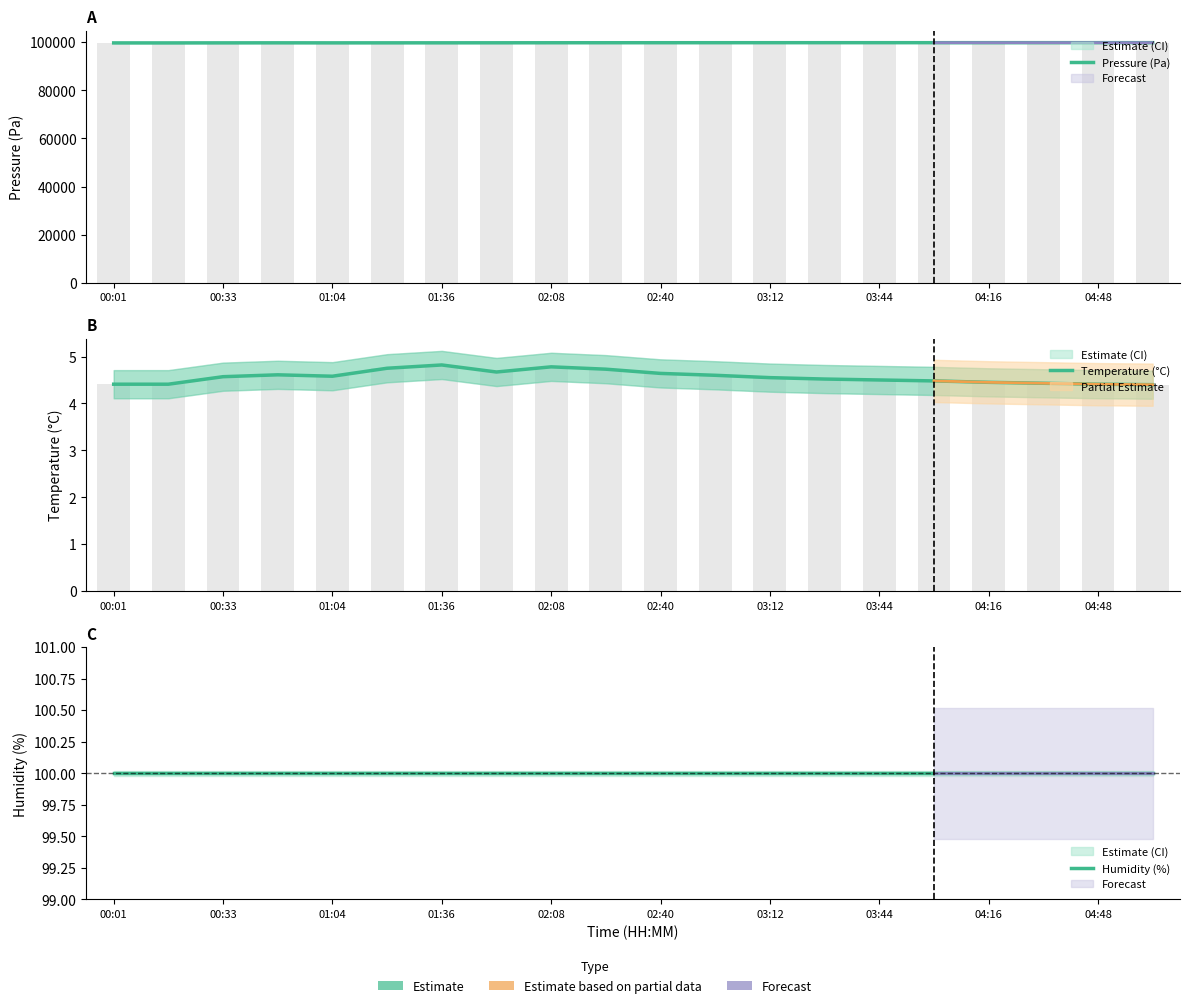

Is the value of Humidity (%) at 13 greater than the value of Pressure (Pa) at 04:16?

No